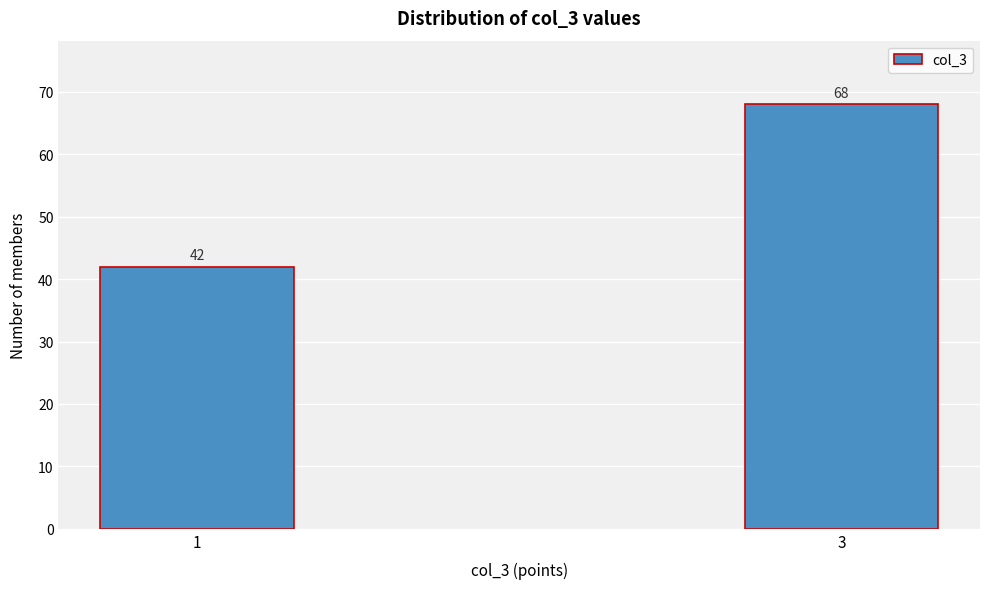

Reading left to right, transcribe all the data shown in this chart.

42	68